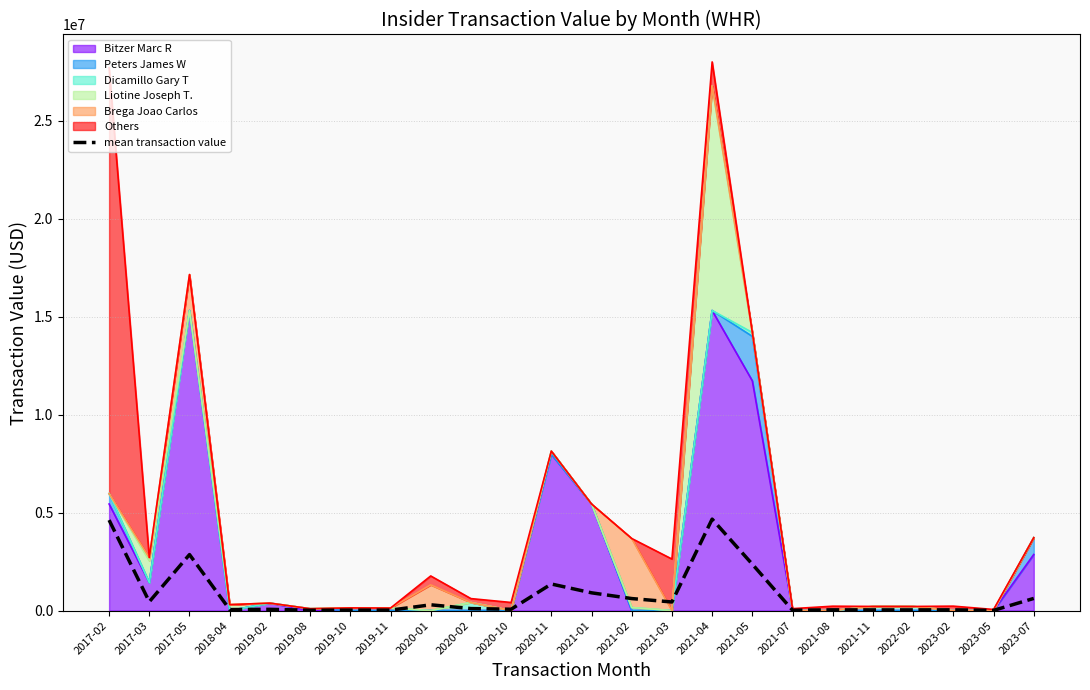

How many lines are shown in the chart?

1